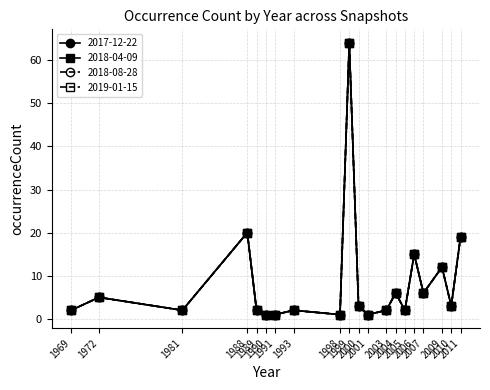

What is the highest value of the 2018-04-09 series?

64